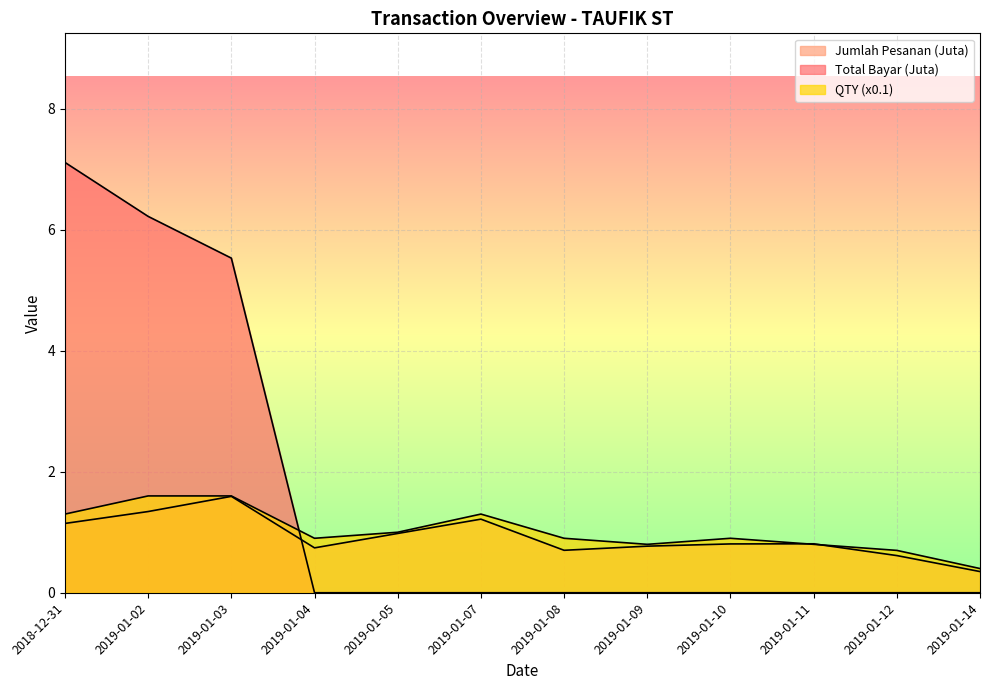

Reading right to left, what are all the values shown in this chart?

Total Bayar (Juta): 2019-01-14=0.0	2019-01-12=0.0	2019-01-11=0.0	2019-01-10=0.0	2019-01-09=0.0	2019-01-08=0.0	2019-01-07=0.0	2019-01-05=0.0	2019-01-04=0.0	2019-01-03=5.5	2019-01-02=6.2	2018-12-31=7.1
Jumlah Pesanan (Juta): 2019-01-14=0.4	2019-01-12=0.6	2019-01-11=0.8	2019-01-10=0.8	2019-01-09=0.8	2019-01-08=0.7	2019-01-07=1.2	2019-01-05=1.0	2019-01-04=0.7	2019-01-03=1.6	2019-01-02=1.3	2018-12-31=1.1
QTY: 2019-01-14=0.4	2019-01-12=0.7	2019-01-11=0.8	2019-01-10=0.9	2019-01-09=0.8	2019-01-08=0.9	2019-01-07=1.3	2019-01-05=1.0	2019-01-04=0.9	2019-01-03=1.6	2019-01-02=1.6	2018-12-31=1.3